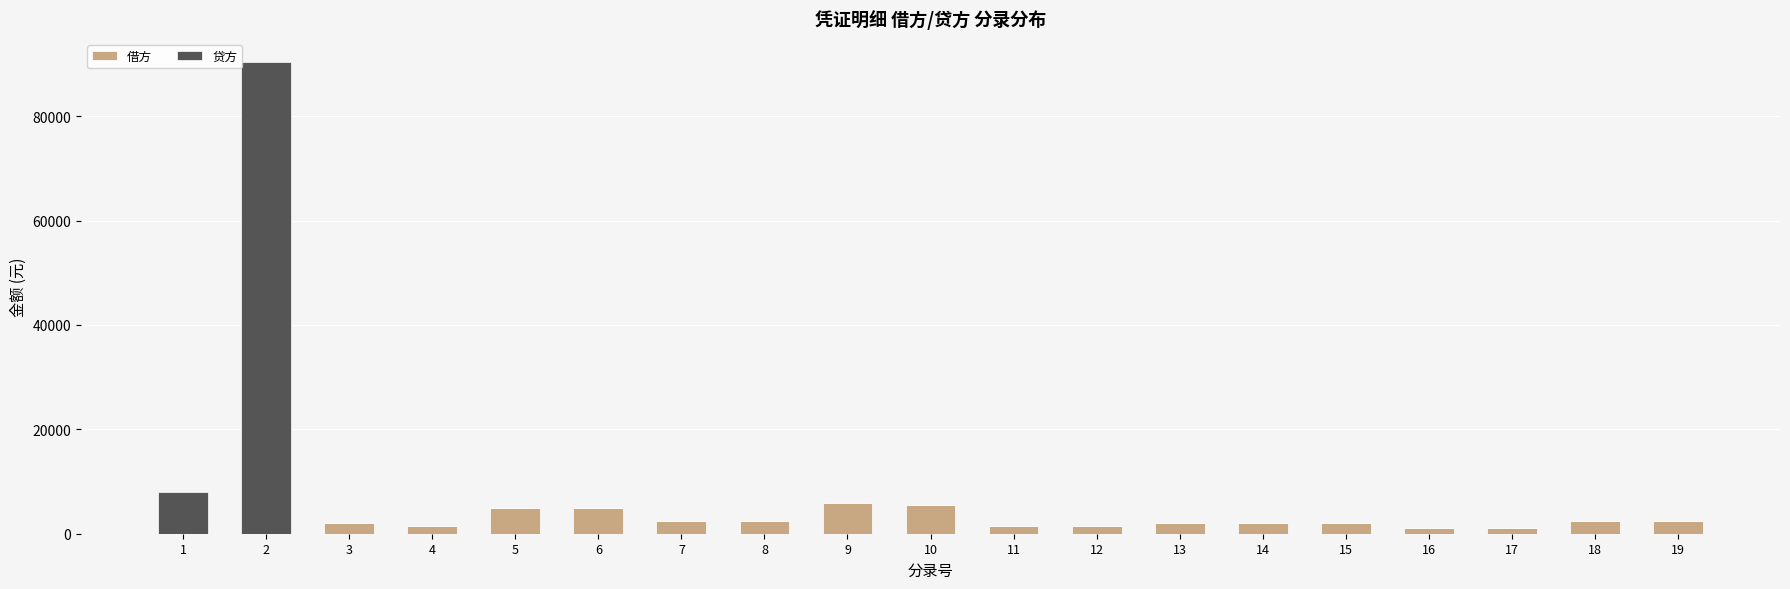

What is the maximum value for 借方?

5957.8